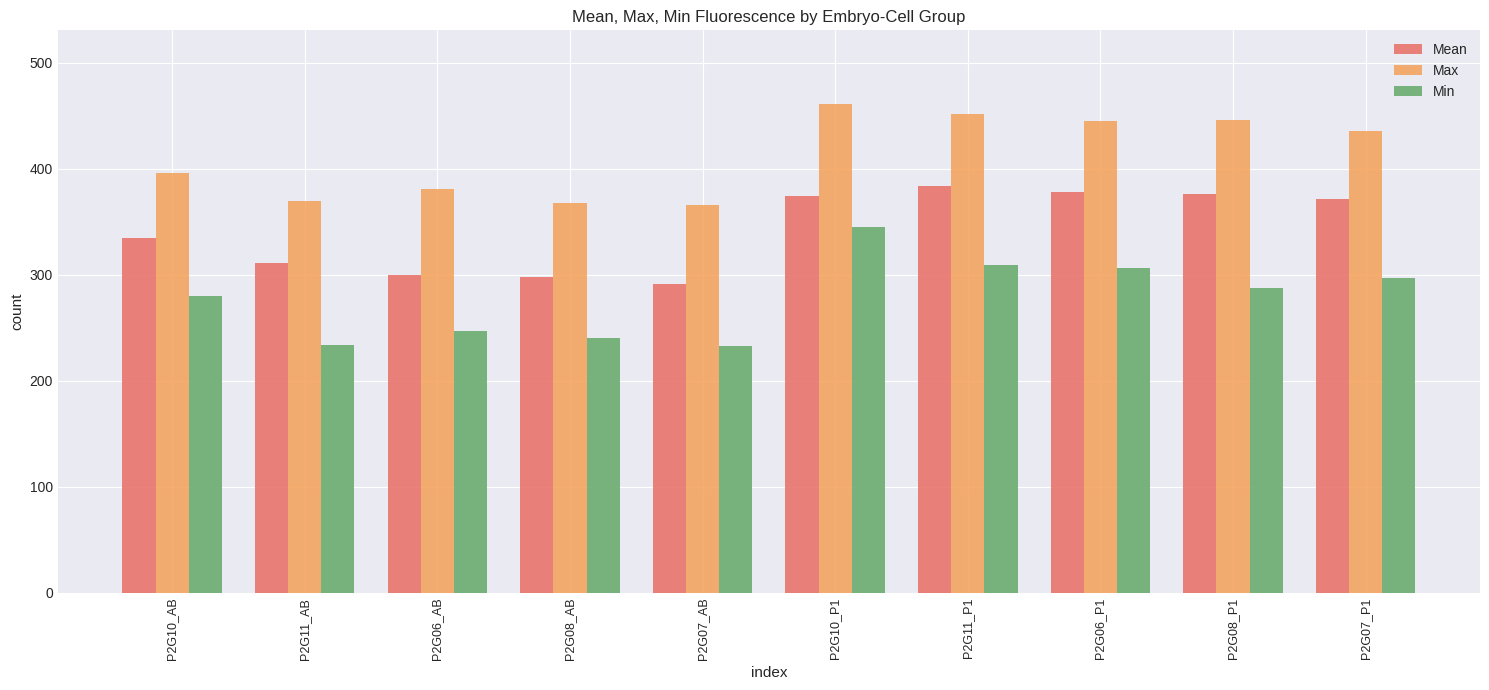

At P2G07_P1, list the series in order from smallest to largest.

Min, Mean, Max